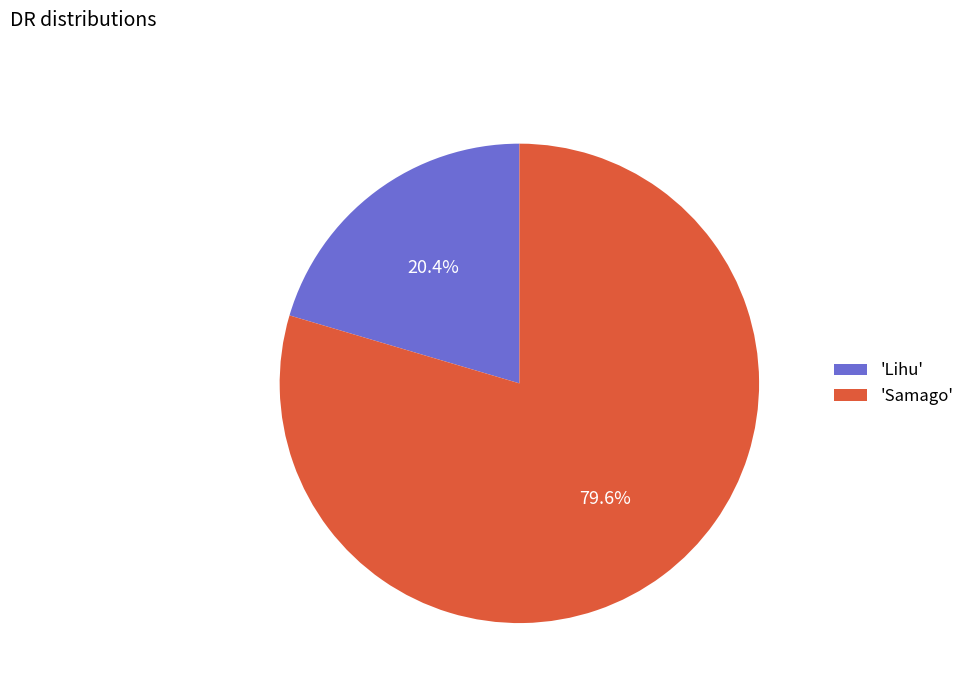

Does 'Samago' represent more than half of the total?

Yes